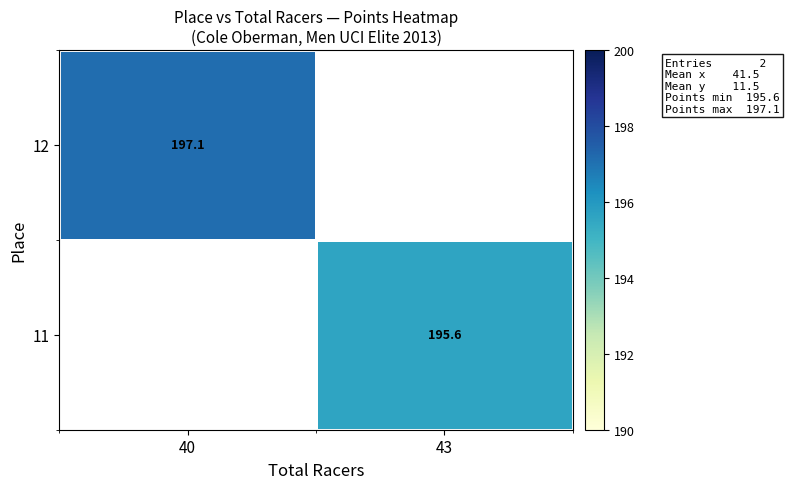

The 12 series shows 136.7 at 40. True or false?

False